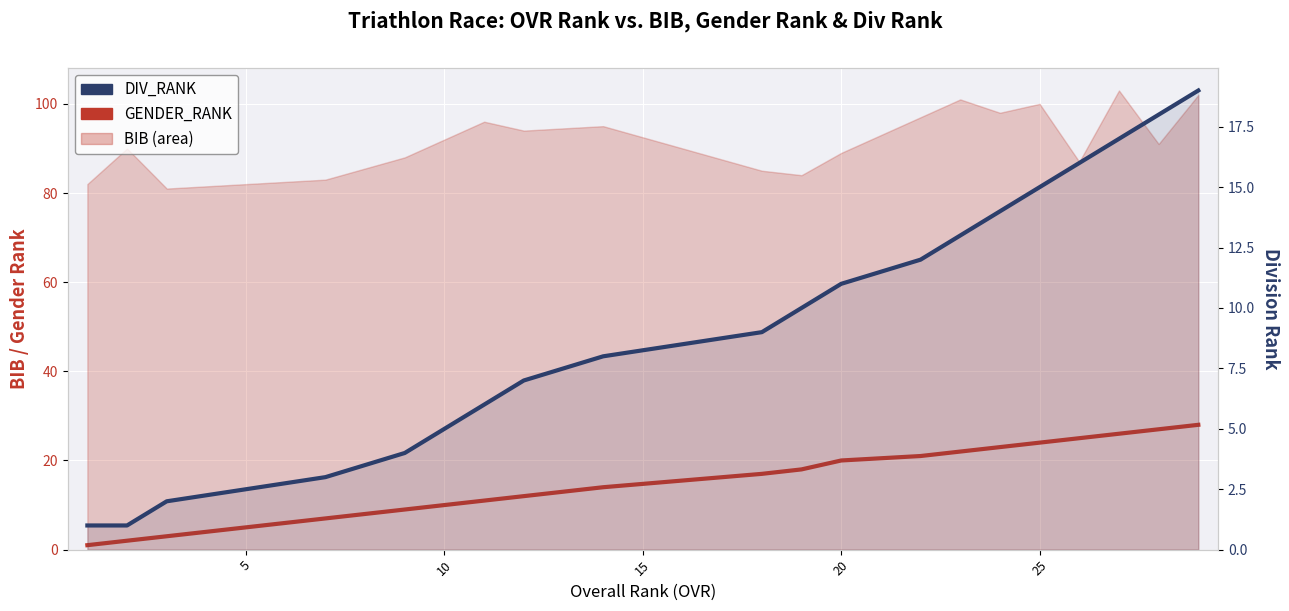

Reading right to left, extract all data points from this chart.

GENDER_RANK: 28	27	26	25	24	23	22	21	20	18	17	14	12	11	10	9	7	3	2	1
DIV_RANK: 19	18	17	16	15	14	13	12	11	10	9	8	7	6	5	4	3	2	1	1